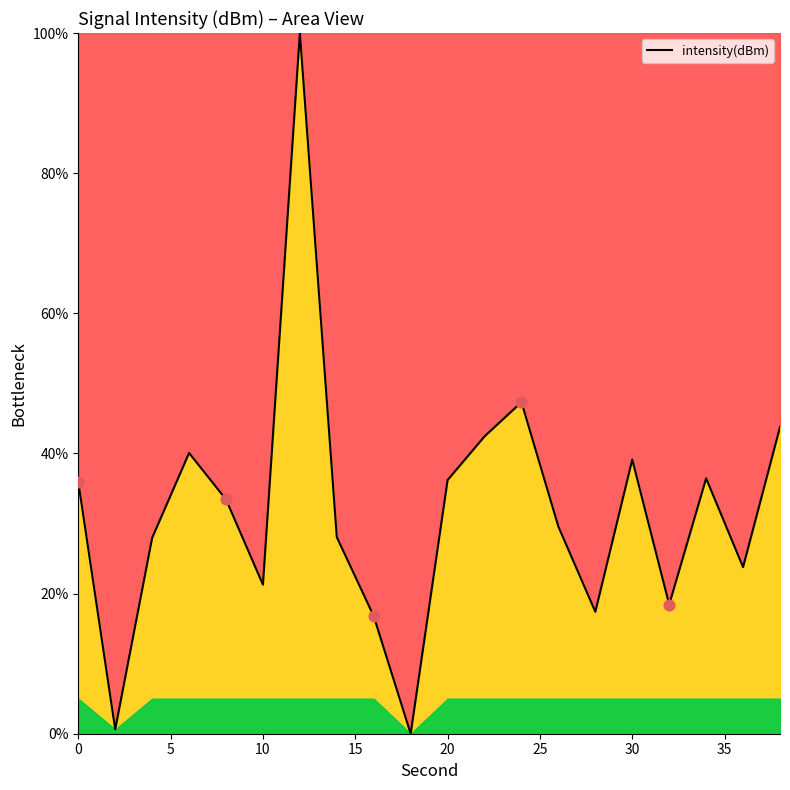

What is the greatest value displayed?

100.0